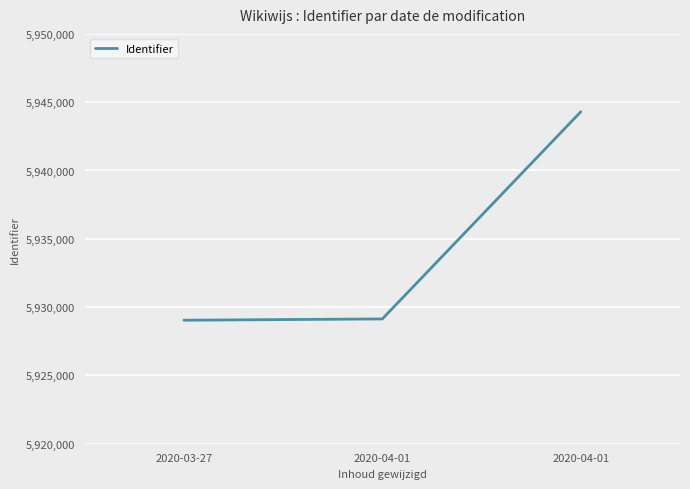

How many lines are shown in the chart?

1